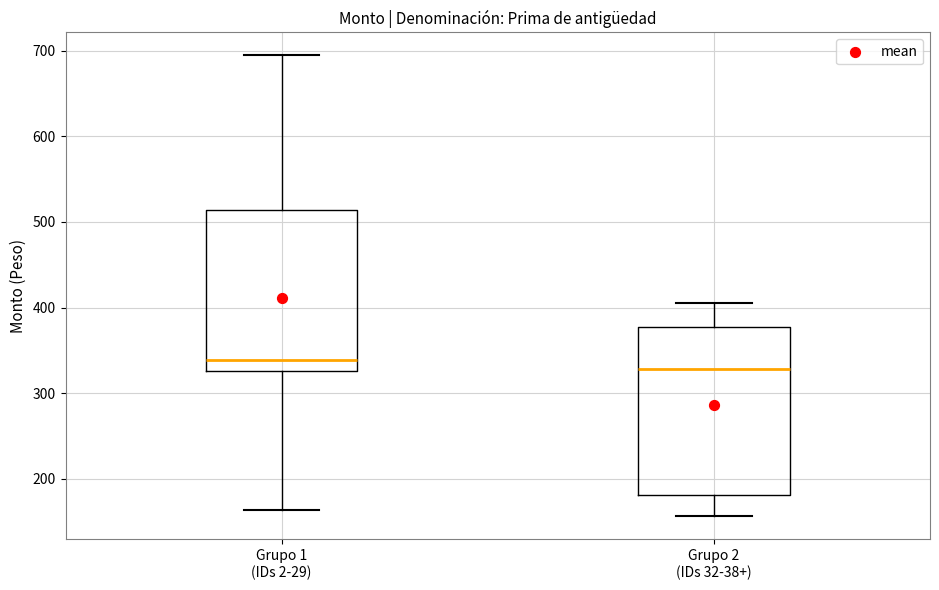

Reading left to right, read every box against the y-axis: the position of its median line, the range the box covers, and the ends of its whiskers. The values are not printed on the chart, so give them approximately, as read against the axis.

Grupo 1 (IDs 2-29): median 340, box 330 to 510, whiskers 160 to 690
Grupo 2 (IDs 32-38+): median 330, box 180 to 380, whiskers 160 to 410